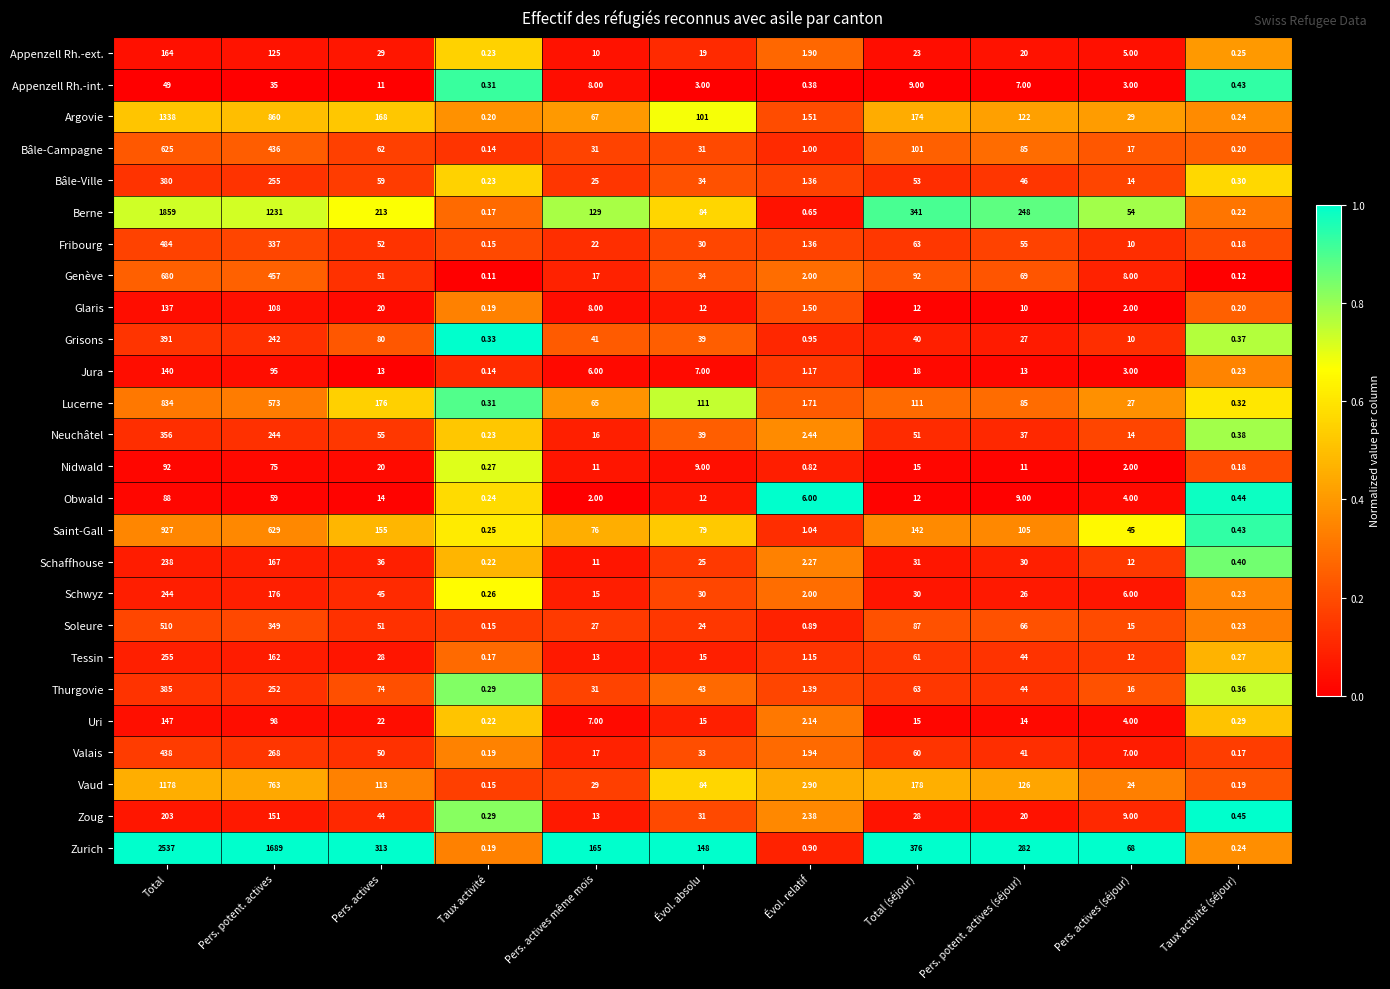

Which series has the widest spread of values?

Zurich